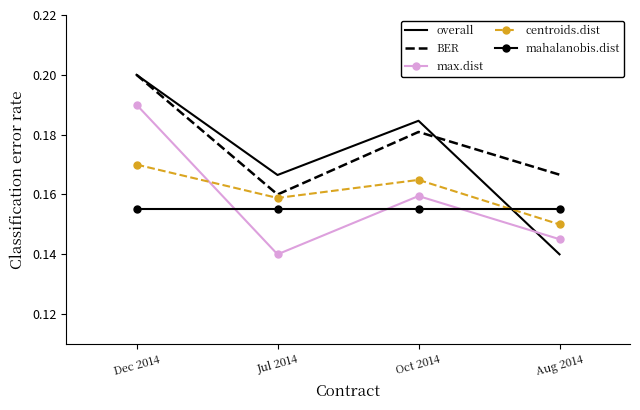

Where is BER nearest to the value 0?

Jul 2014